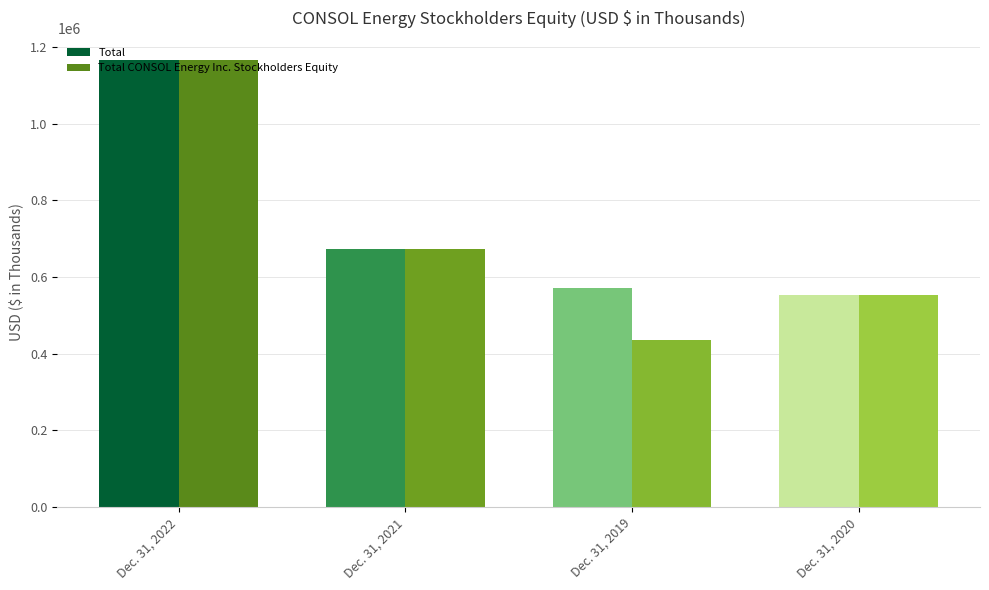

The Total series shows 553519 at Dec. 31, 2020. True or false?

True